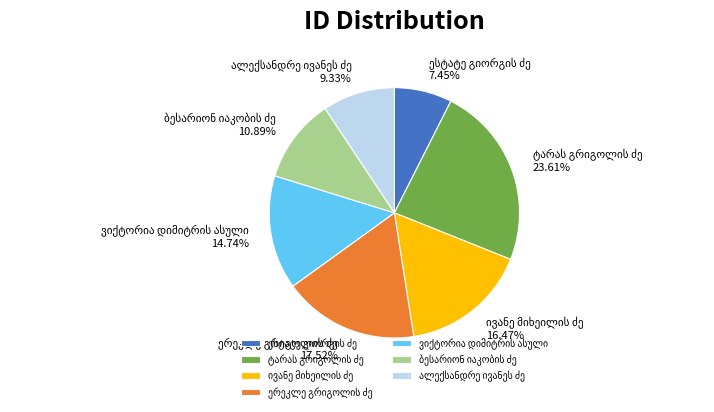

Is there any slice that represents more than half of the pie?

No